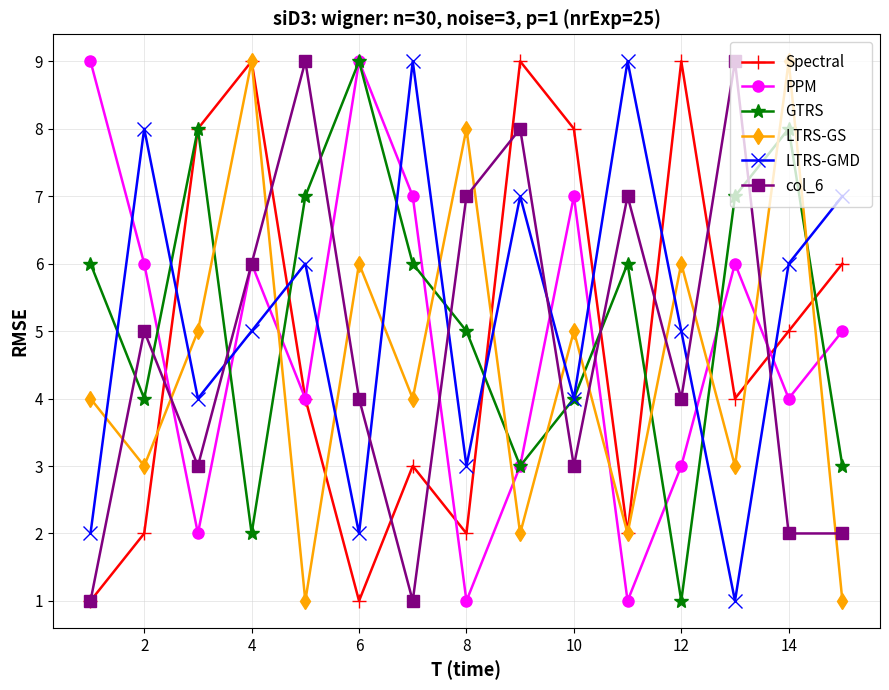

True or false: col_6 and LTRS-GS intersect in this chart.

True